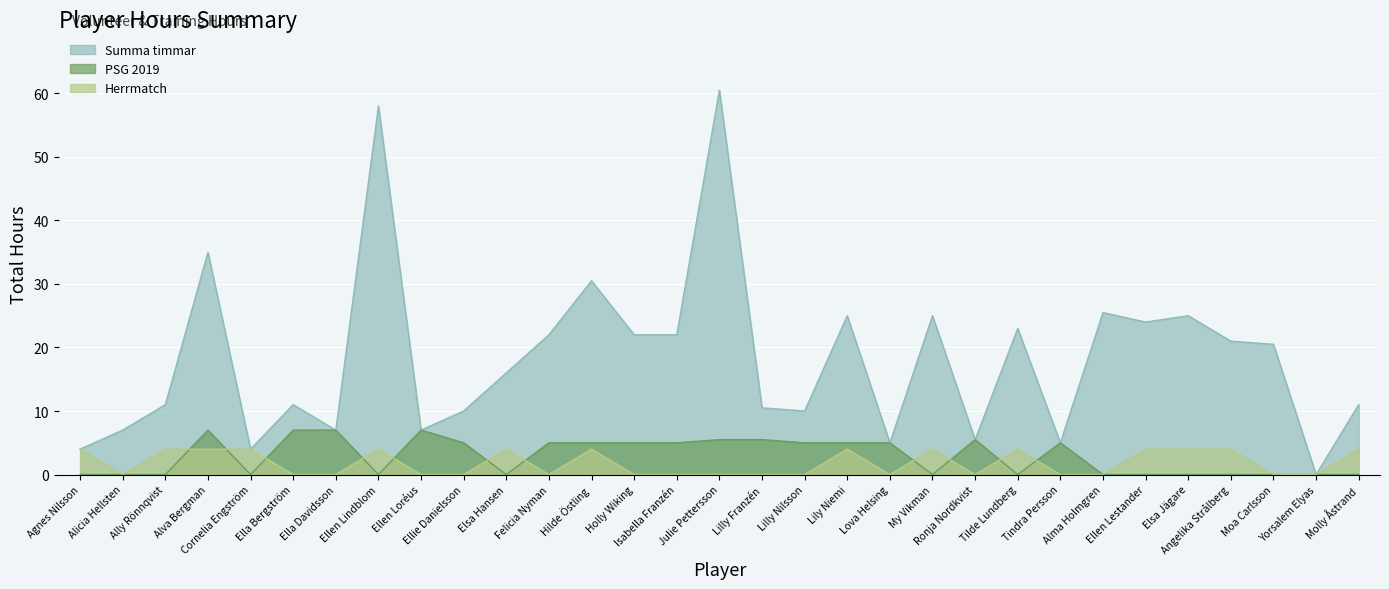

True or false: Herrmatch and PSG 2019 intersect in this chart.

True